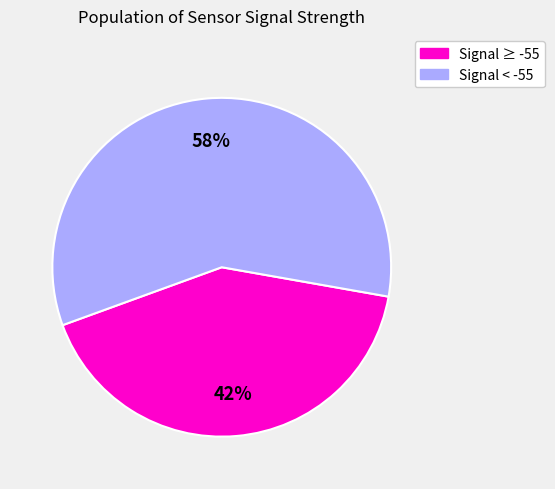

Which category has the smallest portion of the pie?

Signal ≥ -55